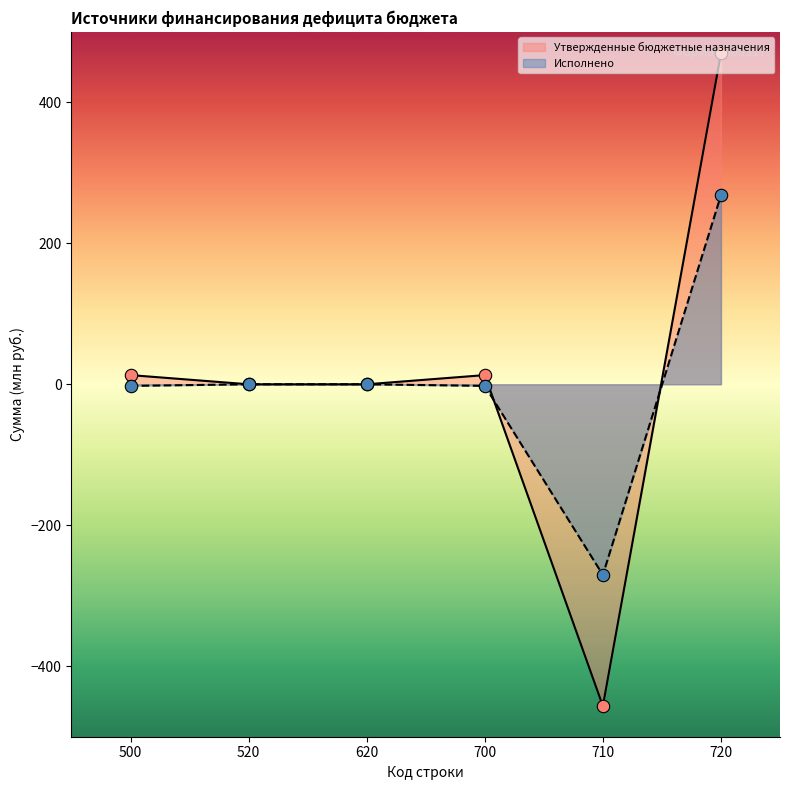

Which series has the widest spread of Y values?

Утвержденные бюджетные назначения